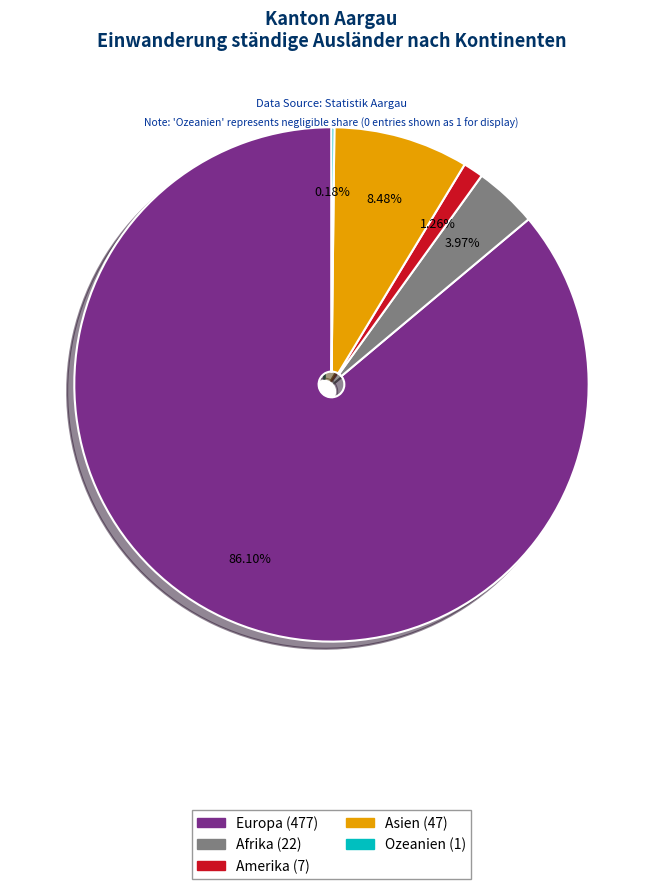

Combined, do Europa and Asien account for over 50%?

Yes